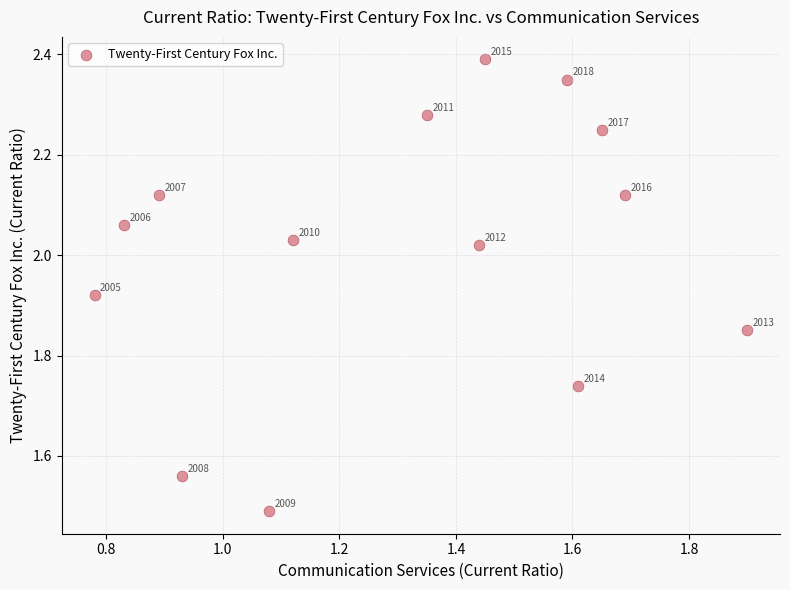

What is the range of Y values (max minus min)?

0.9